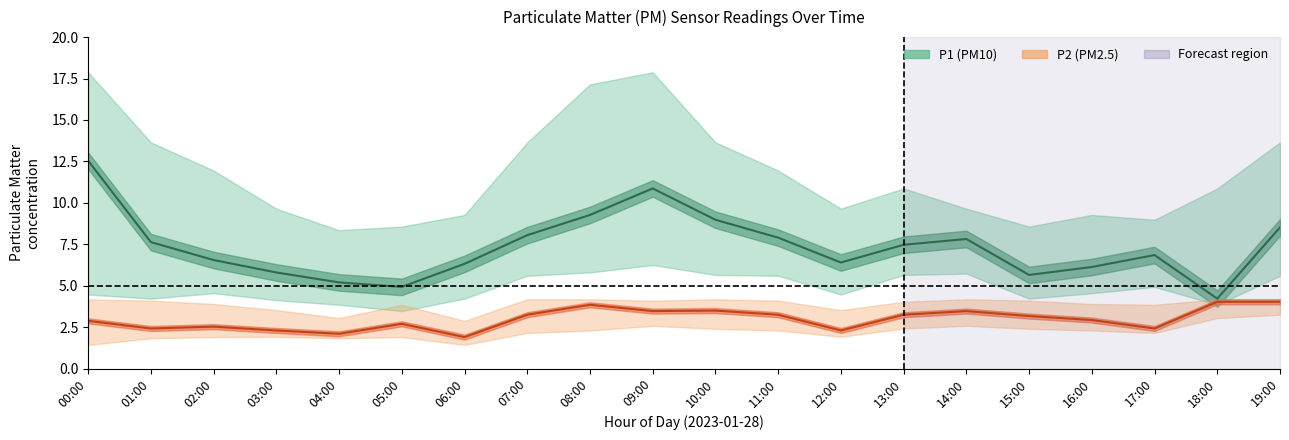

Reading left to right, transcribe all the data shown in this chart.

P1: 00:00=12.5	01:00=7.6	02:00=6.5	03:00=5.8	04:00=5.2	05:00=4.9	06:00=6.3	07:00=8.1	08:00=9.3	09:00=10.9	10:00=9.0	11:00=7.9	12:00=6.4	13:00=7.5	14:00=7.8	15:00=5.7	16:00=6.1	17:00=6.8	18:00=4.2	19:00=8.5
P2: 00:00=2.9	01:00=2.4	02:00=2.5	03:00=2.3	04:00=2.1	05:00=2.7	06:00=1.9	07:00=3.2	08:00=3.9	09:00=3.5	10:00=3.5	11:00=3.2	12:00=2.3	13:00=3.2	14:00=3.5	15:00=3.2	16:00=2.9	17:00=2.4	18:00=4.0	19:00=4.0